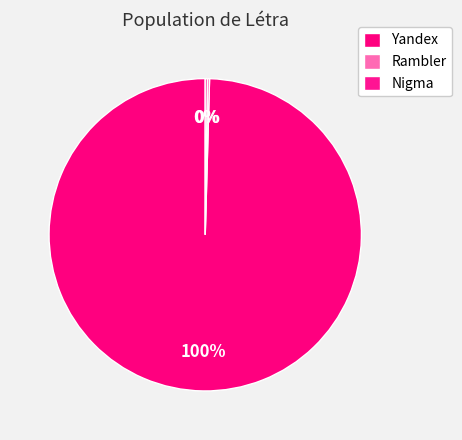

Is it true that Yandex is 91% of the pie?

False